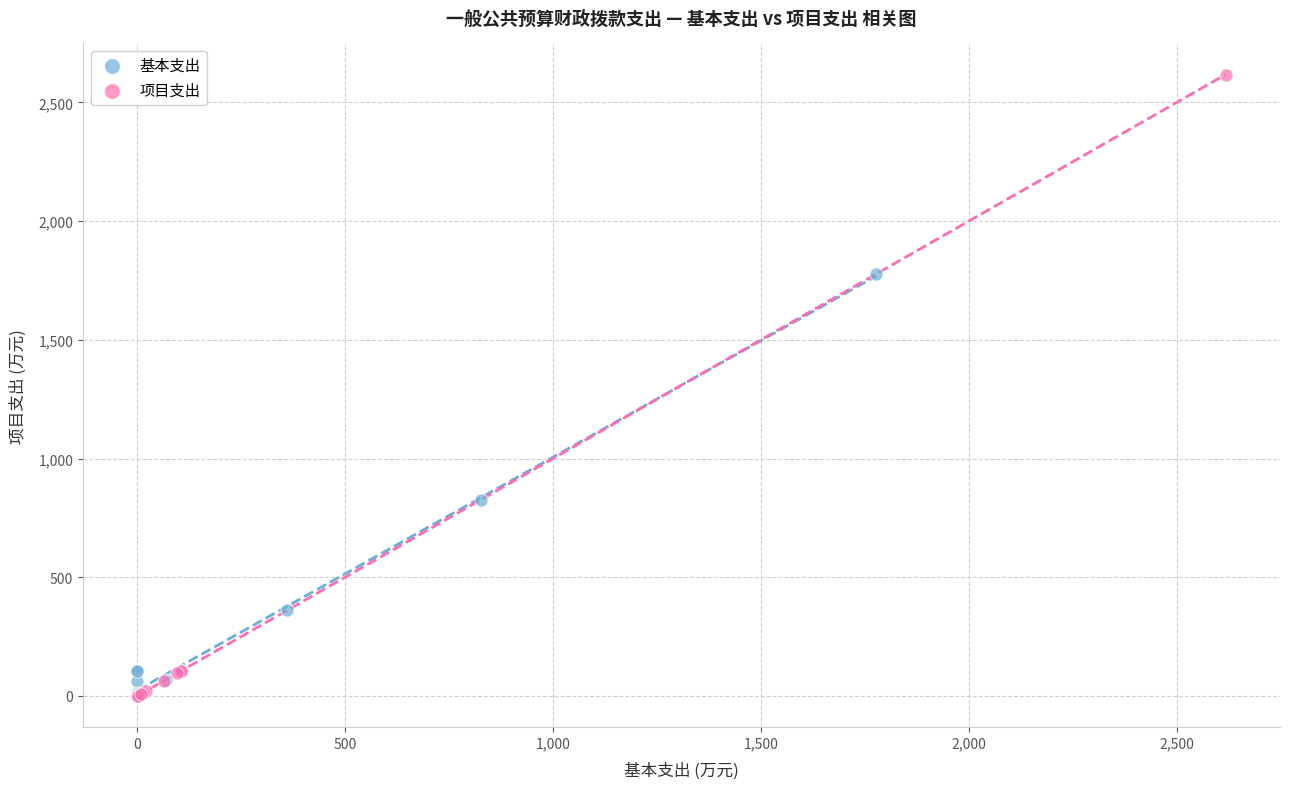

Which series contains the highest Y value?

项目支出